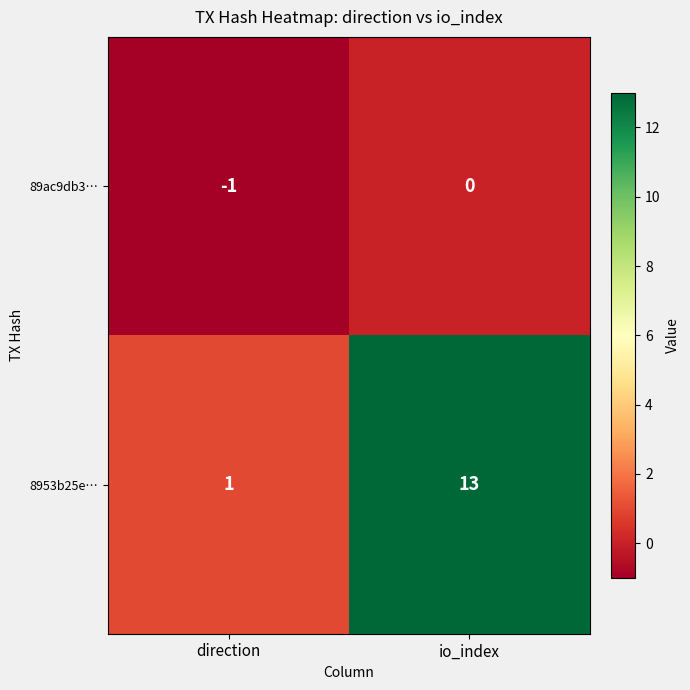

What is the maximum value shown in the chart?

13